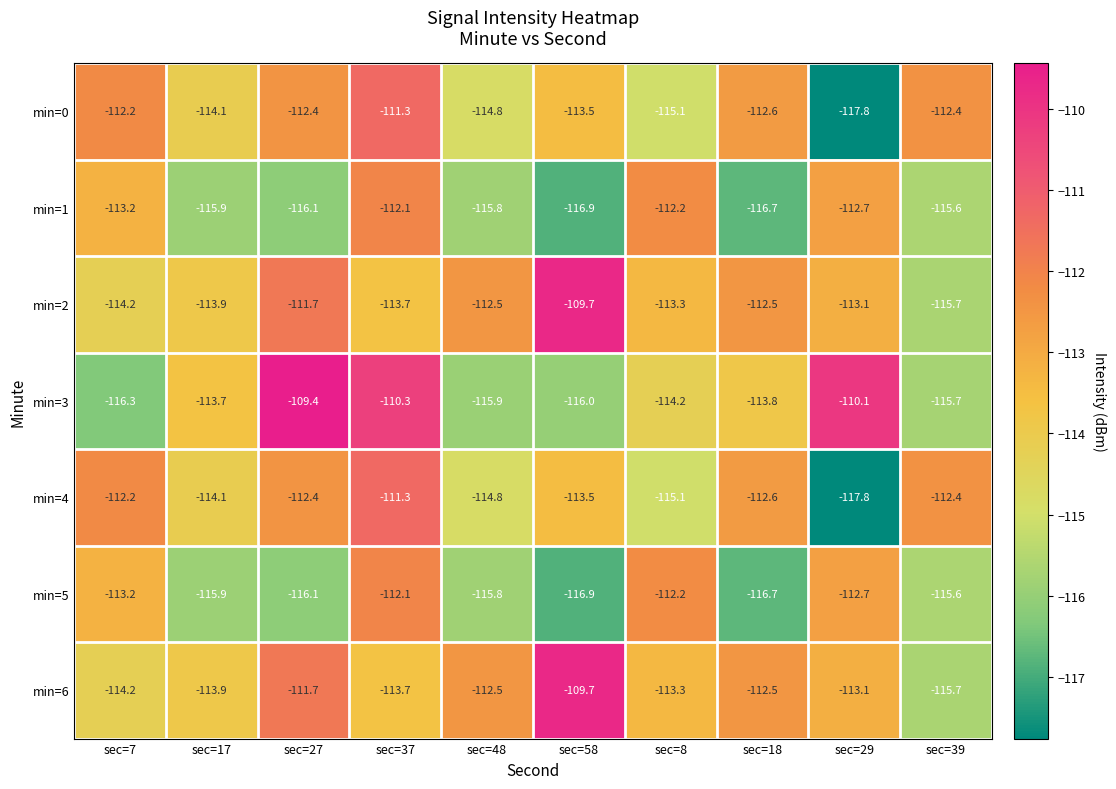

Where does the min=3 series first go above -113?

sec=27